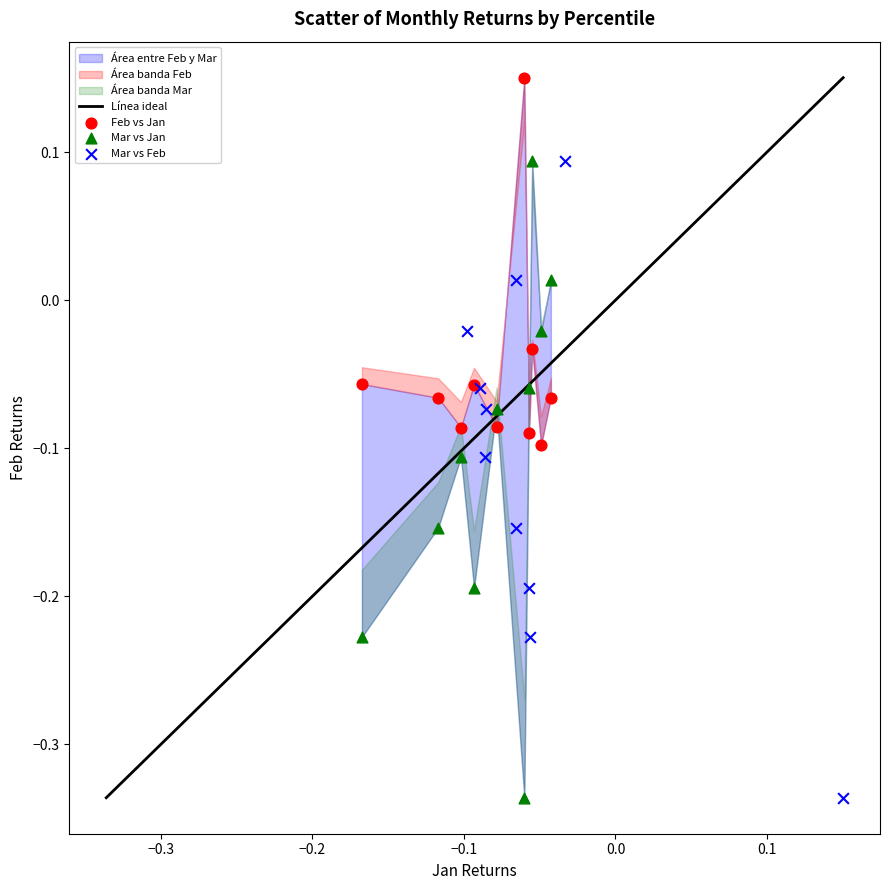

Which series reaches the maximum Y coordinate?

Feb vs Jan